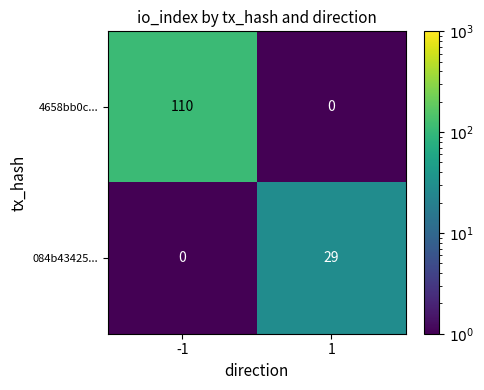

What is the sum of all 084b43425... values?

29